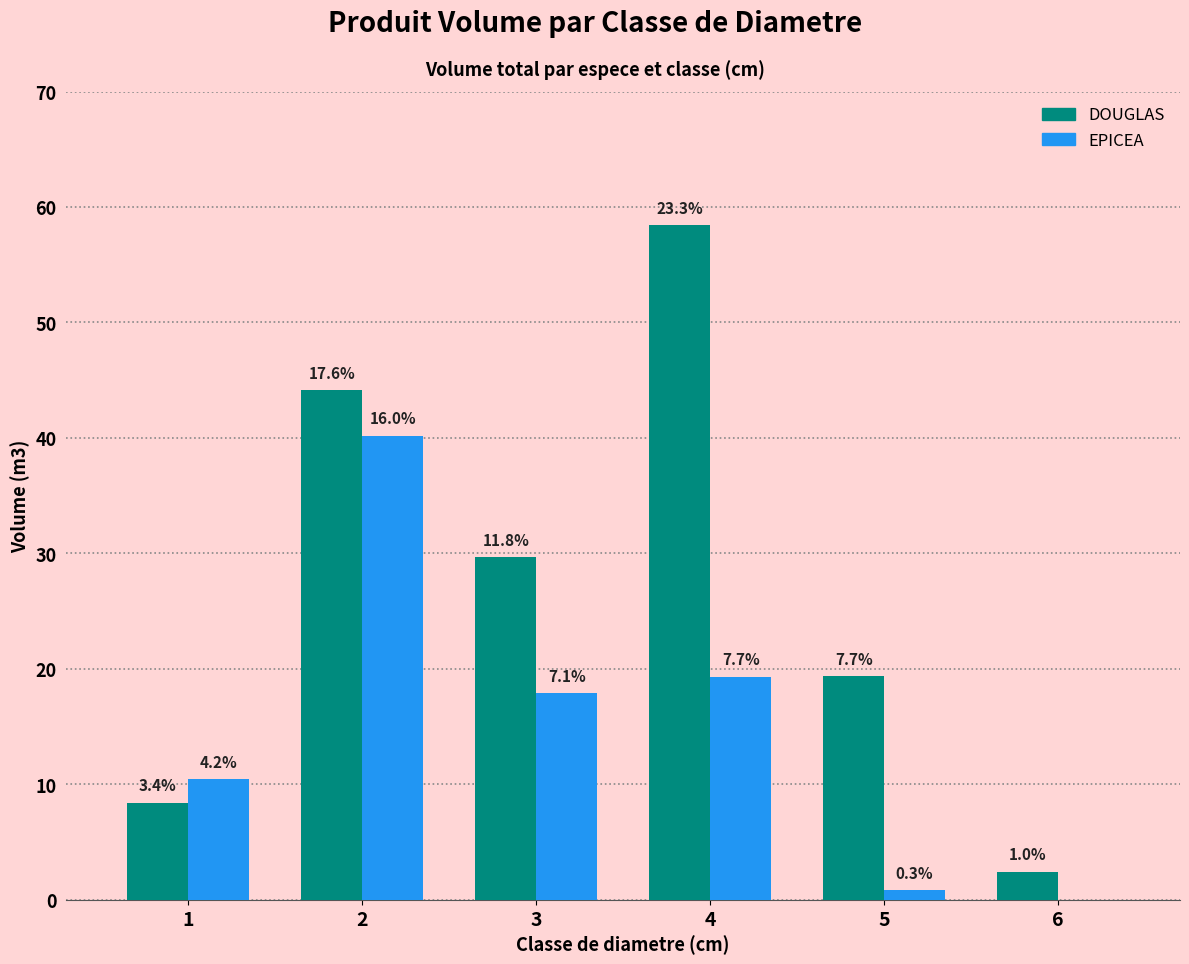

Are the bars grouped side by side (vs. stacked)?

Yes